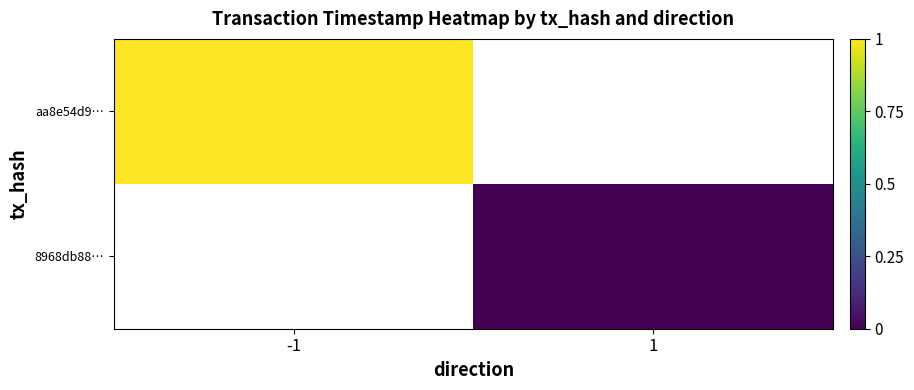

List the labels in order of aa8e54d9… value, smallest first.

-1, 1